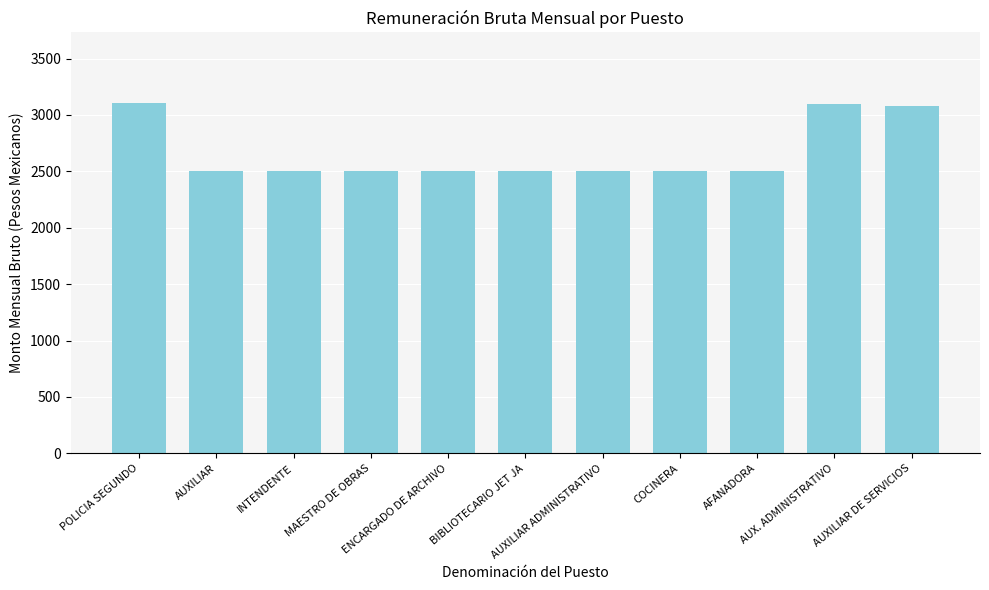

What is the maximum value shown in the chart?

3110.0